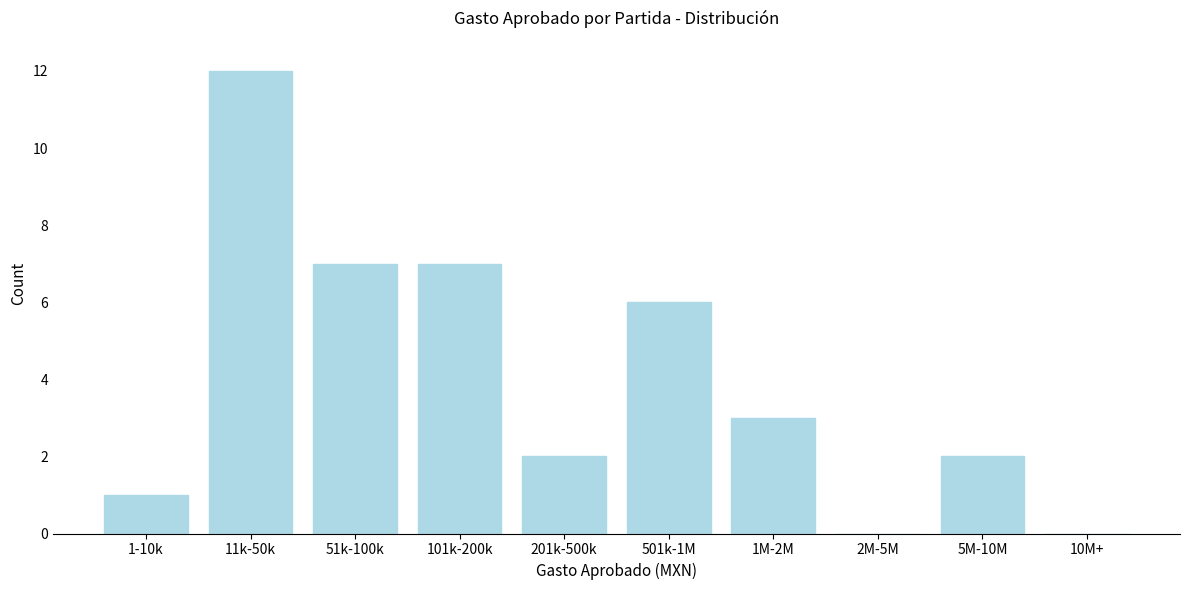

Reading left to right, extract all data points from this chart.

1-10k=1	11k-50k=12	51k-100k=7	101k-200k=7	201k-500k=2	501k-1M=6	1M-2M=3	2M-5M=0	5M-10M=2	10M+=0